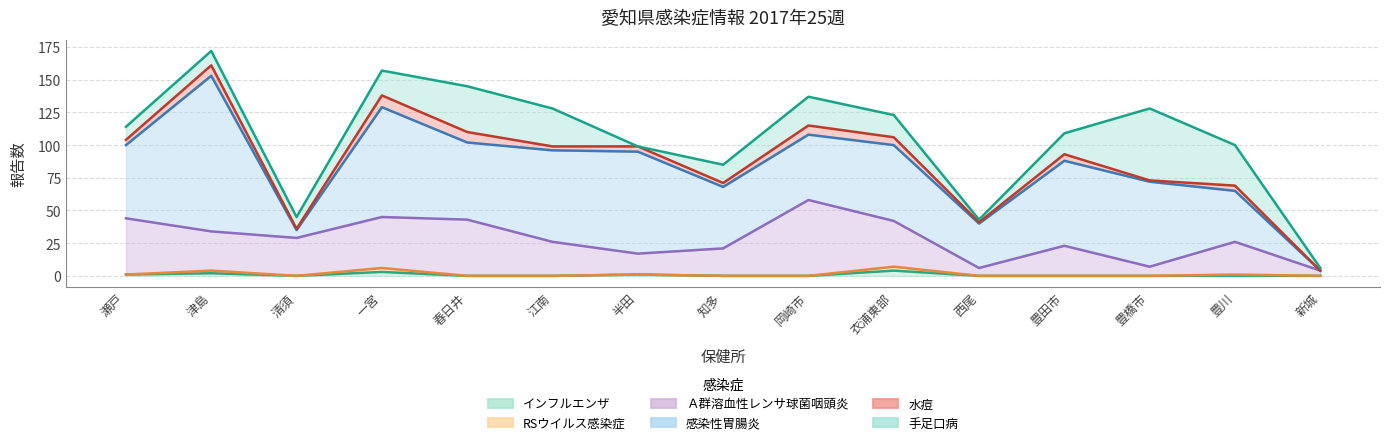

At which category does インフルエンザ reach its first local peak?

津島